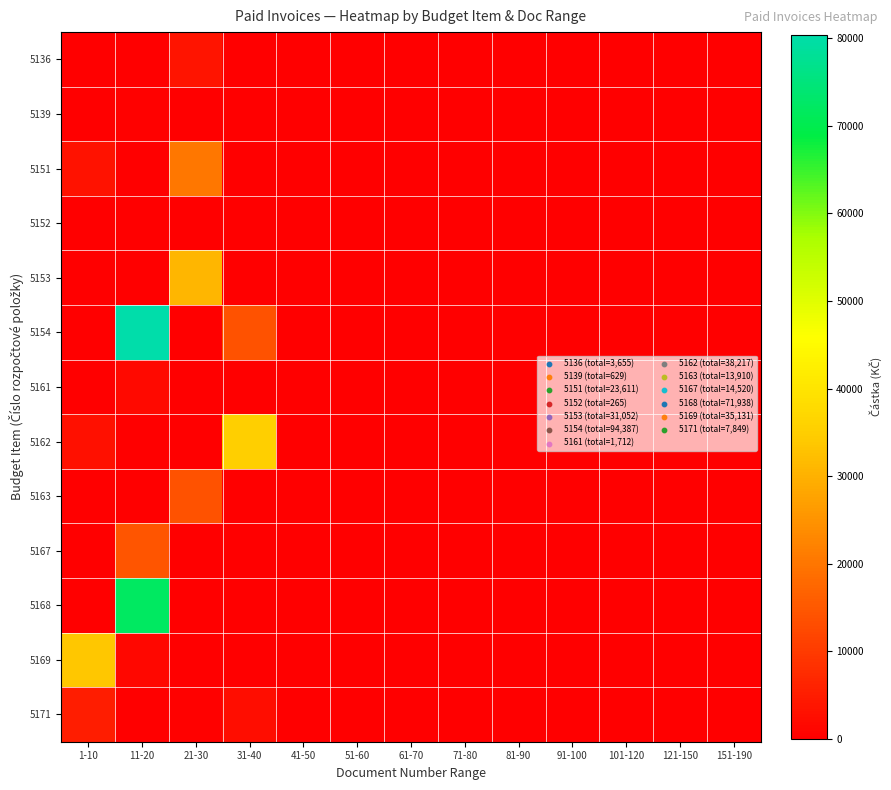

Between 81-90 and 51-60, which is larger?

81-90